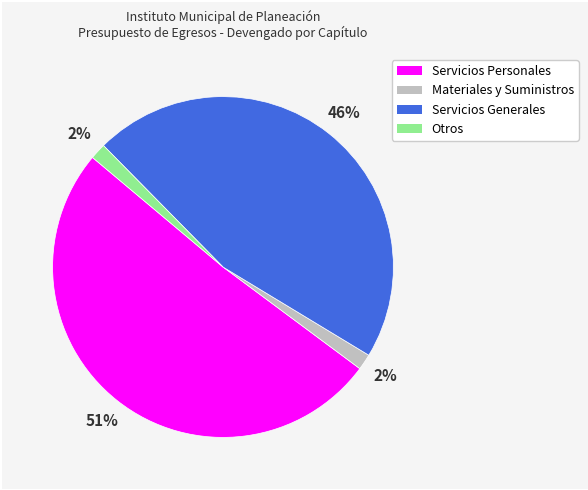

Combined, do Servicios Generales and Materiales y Suministros account for over 50%?

No